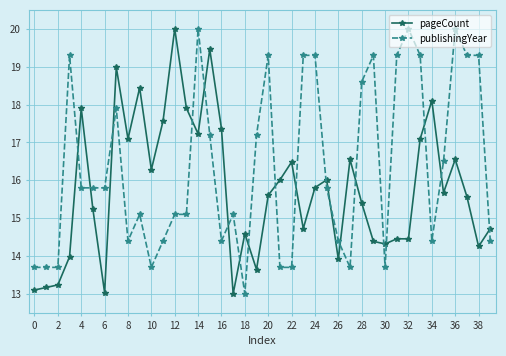

True or false: pageCount has more than 1 interior local peaks.

True